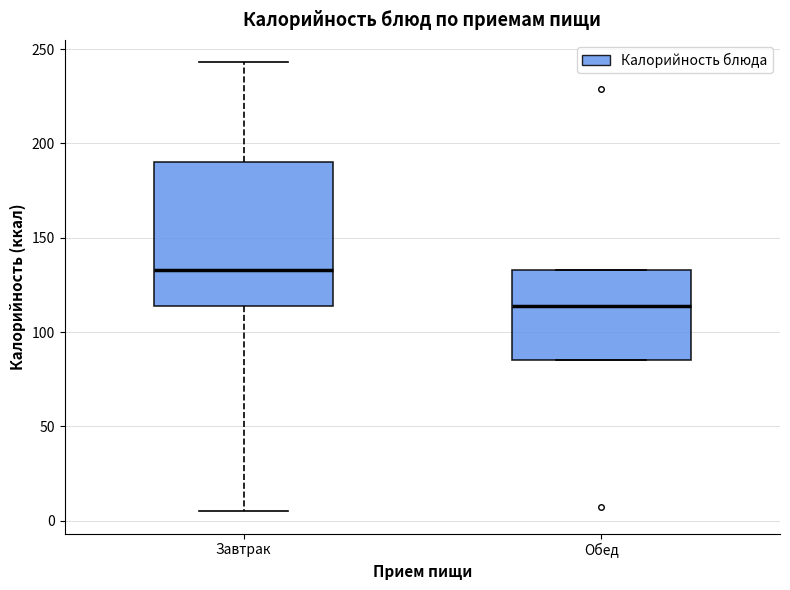

Reading left to right, transcribe this box plot: for each box, give where its median line is, the range the box spans, and where its two whiskers end, as read against the y-axis. The values are not printed on the chart, so give them approximately, as read against the axis.

Завтрак: median 135, box 115 to 190, whiskers 5 to 245
Обед: median 115, box 85 to 135, whiskers 85 to 135